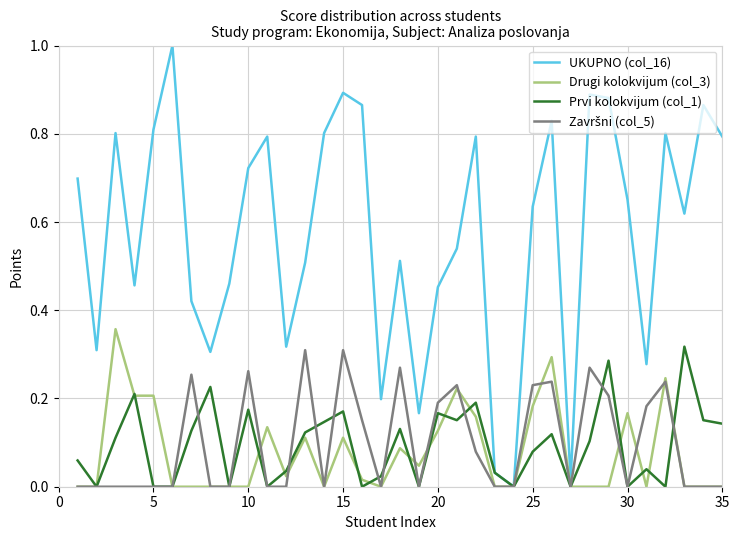

How many lines are shown in the chart?

4